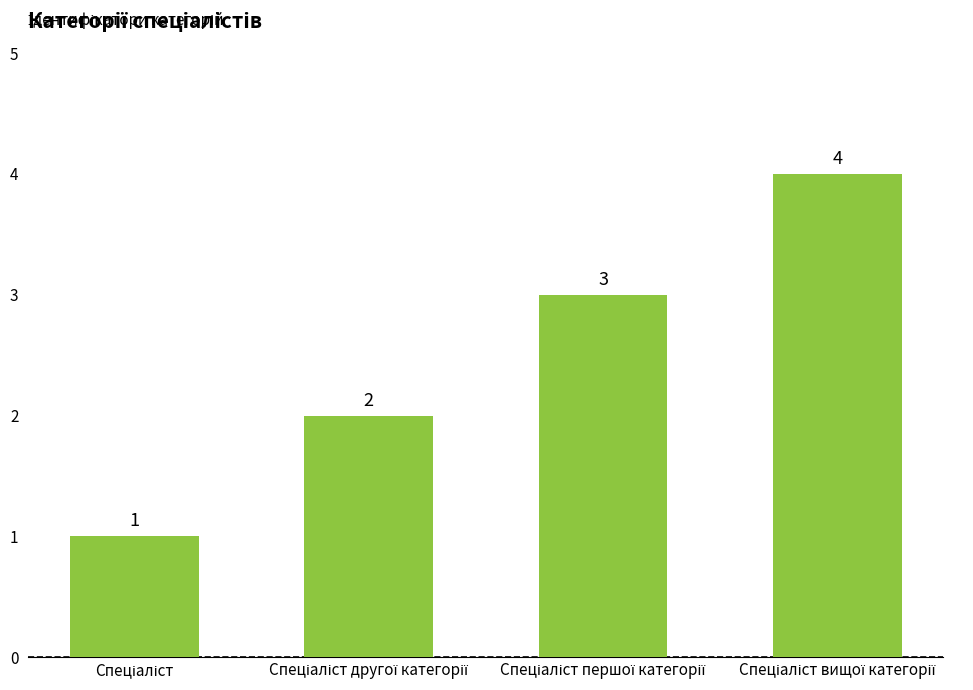

What is the greatest value displayed?

4